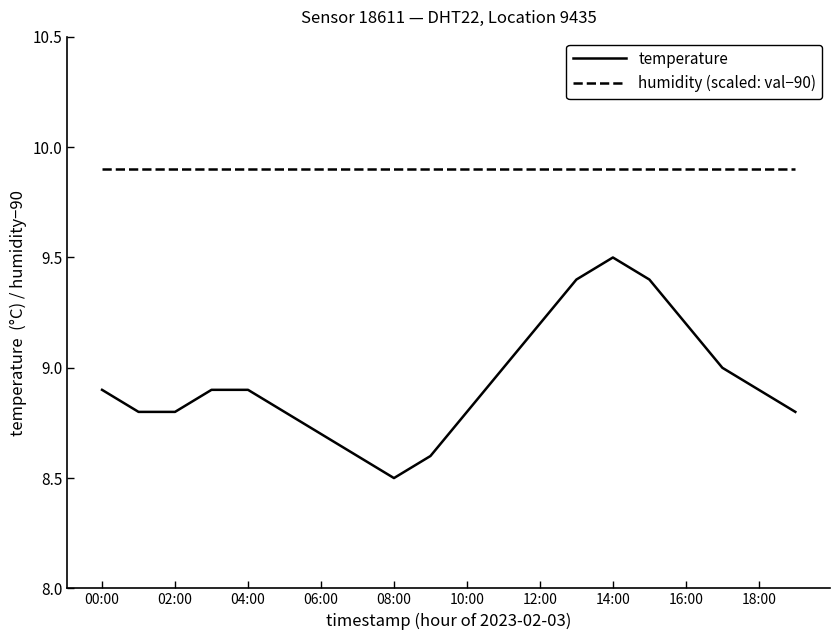

What is the highest value of the temperature series?

9.5